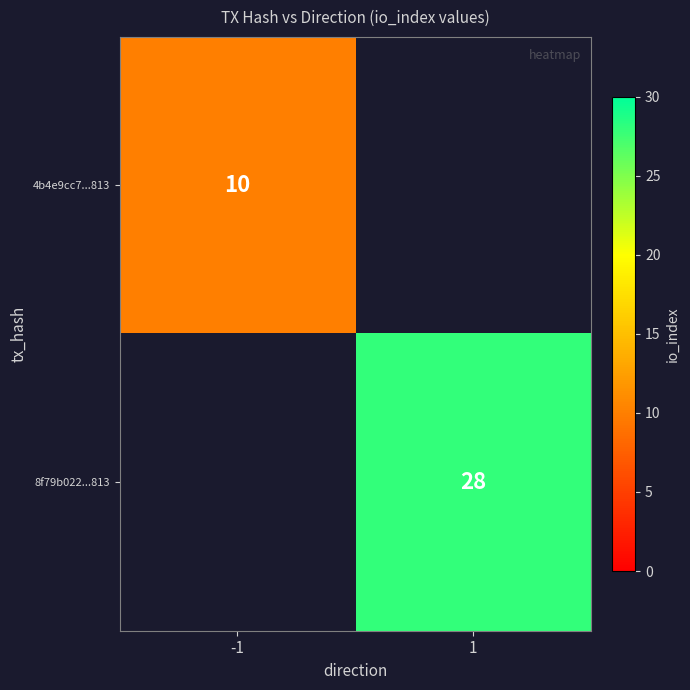

Is the value of 8f79b022...813 at 1 greater than the value of 4b4e9cc7...813 at -1?

Yes